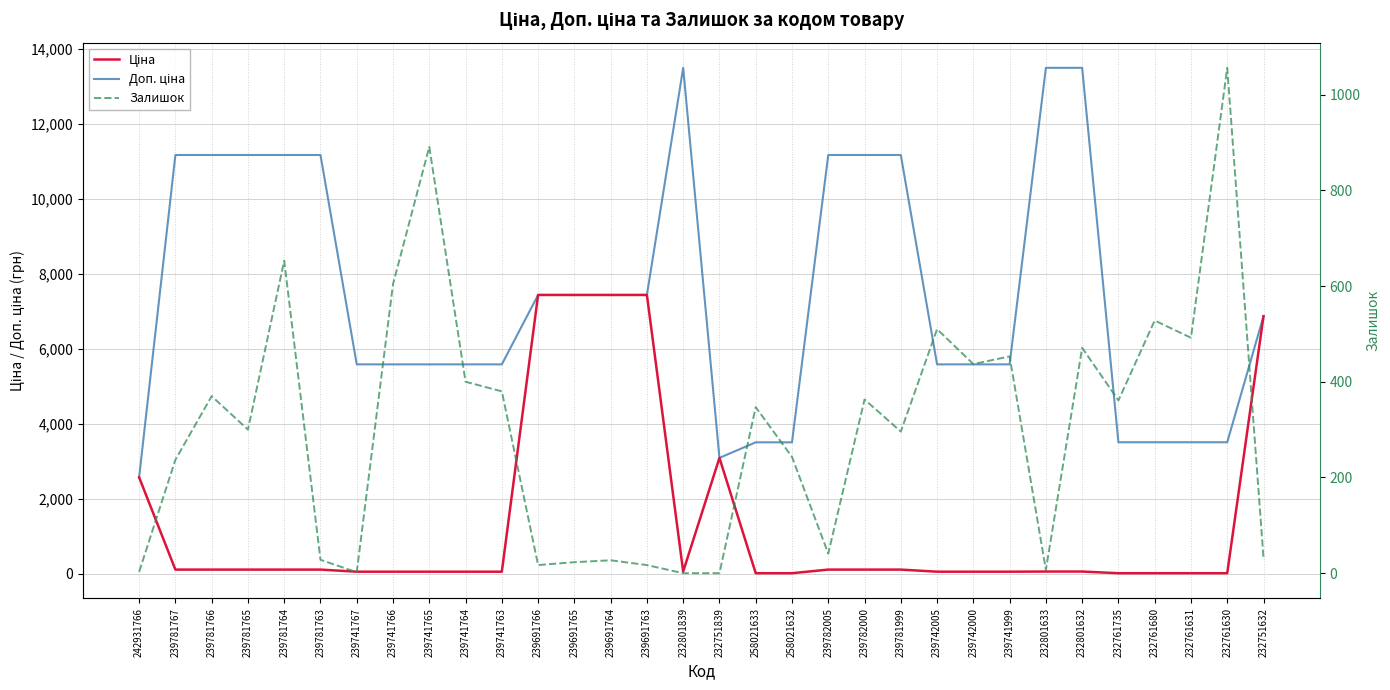

Reading left to right, extract all data points from this chart.

Ціна: 242931766=2572.0	239781767=111.7	239781766=111.7	239781765=111.7	239781764=111.7	239781763=111.7	239741767=55.9	239741766=55.9	239741765=55.9	239741764=55.9	239741763=55.9	239691766=7436.2	239691765=7436.2	239691764=7436.2	239691763=7436.2	232801839=60.0	232751839=3091.2	258021633=15.6	258021632=15.6	239782005=111.7	239782000=111.7	239781999=111.7	239742005=55.9	239742000=55.9	239741999=55.9	232801633=60.0	232801632=60.0	232761735=15.6	232761680=15.6	232761631=15.6	232761630=15.6	232751632=6869.4
Доп. ціна: 242931766=2572.0	239781767=11169.0	239781766=11169.0	239781765=11169.0	239781764=11169.0	239781763=11169.0	239741767=5585.0	239741766=5585.0	239741765=5585.0	239741764=5585.0	239741763=5585.0	239691766=7436.2	239691765=7436.2	239691764=7436.2	239691763=7436.2	232801839=13493.2	232751839=3091.0	258021633=3506.0	258021632=3506.0	239782005=11169.0	239782000=11169.0	239781999=11169.0	239742005=5585.0	239742000=5585.0	239741999=5585.0	232801633=13493.2	232801632=13493.2	232761735=3508.0	232761680=3508.0	232761631=3508.0	232761630=3508.0	232751632=6869.4
Залишок: 242931766=3.0	239781767=237.0	239781766=370.0	239781765=300.0	239781764=653.0	239781763=28.0	239741767=2.0	239741766=604.0	239741765=891.0	239741764=400.0	239741763=380.0	239691766=17.0	239691765=23.0	239691764=27.0	239691763=17.0	232801839=0.0	232751839=0.0	258021633=347.0	258021632=243.0	239782005=41.0	239782000=363.0	239781999=296.0	239742005=510.0	239742000=437.0	239741999=453.0	232801633=7.0	232801632=471.0	232761735=361.0	232761680=528.0	232761631=492.0	232761630=1056.0	232751632=32.0